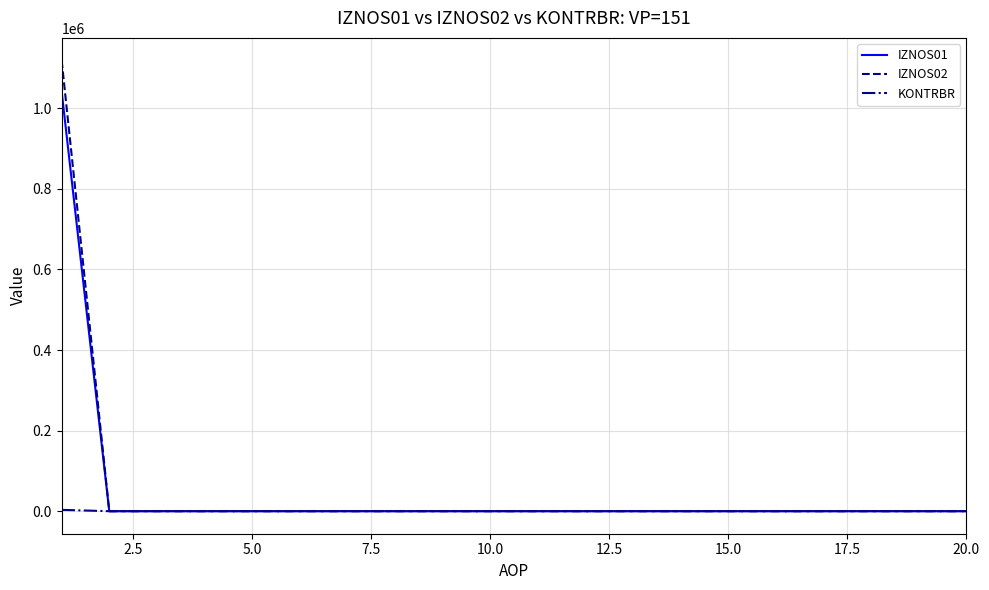

Which series has the largest range (max minus min)?

IZNOS02